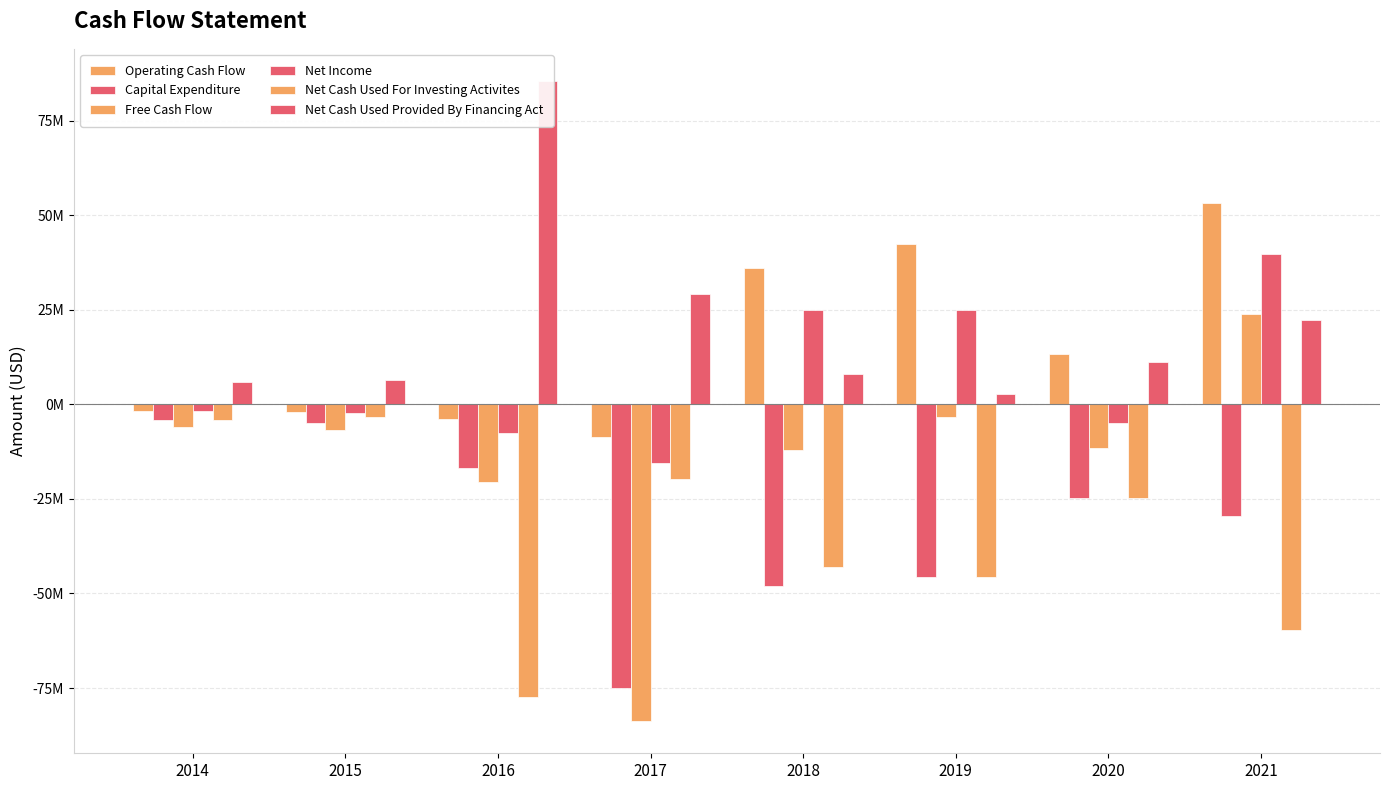

What is the sum of the Net Cash Used Provided By Financing Act values at 2015 and 2018?

14289000